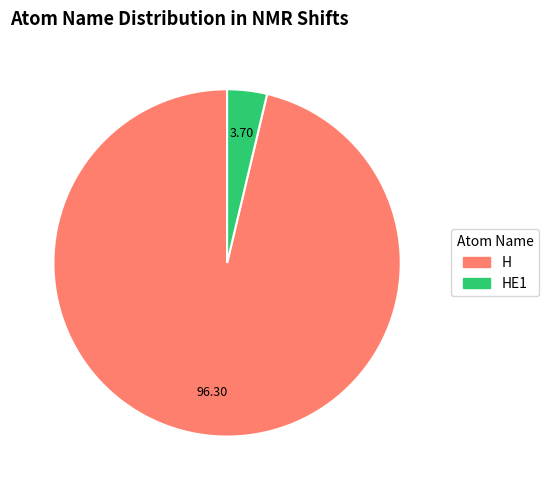

Count the number of slices in the pie.

2